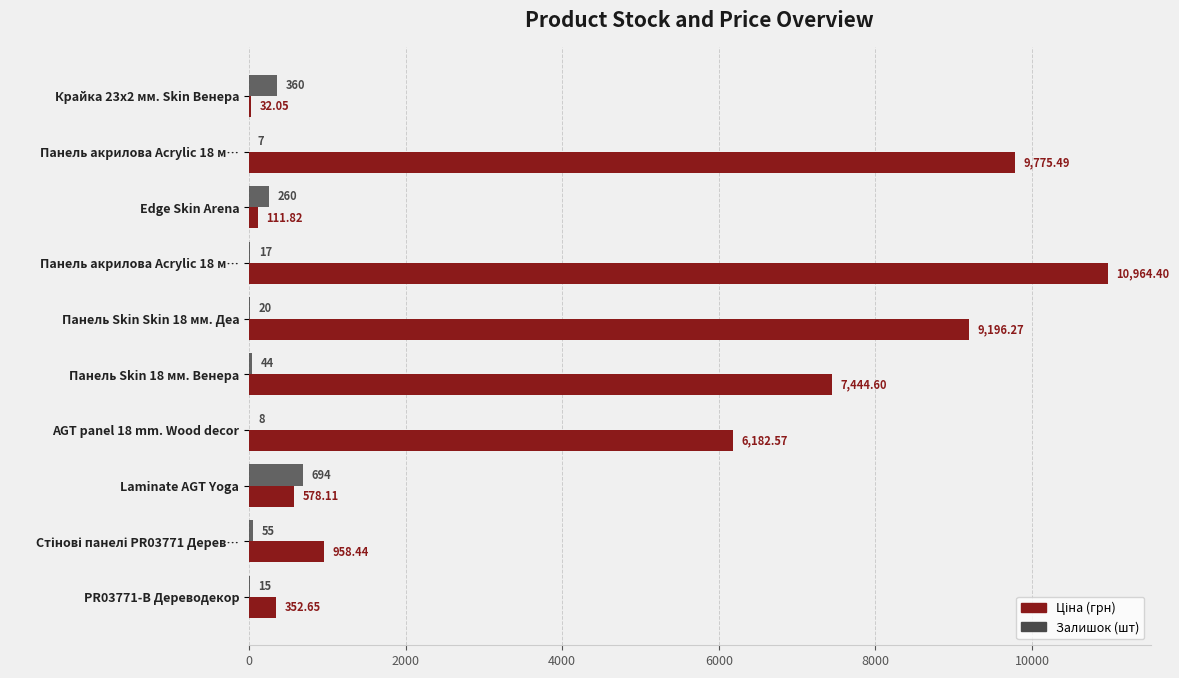

Count the number of data series in this chart.

2